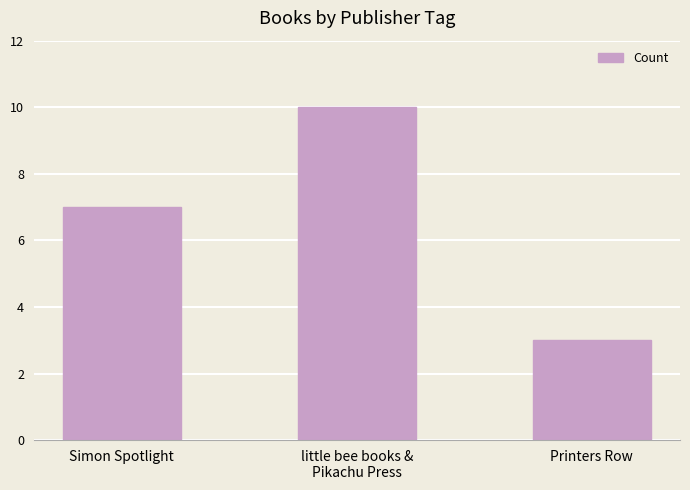

At which label is the value closest to 6?

Simon Spotlight